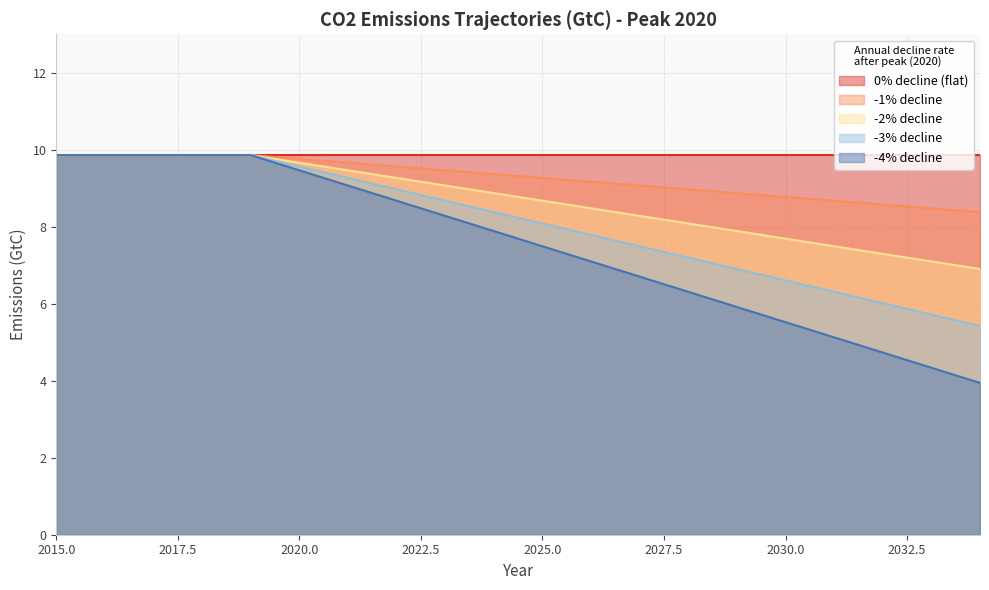

At how many categories does at least one series exceed 4?

20